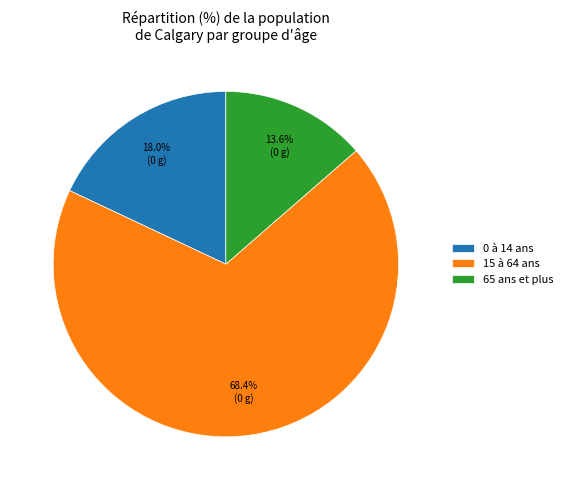

The 65 ans et plus slice represents 23% of the pie. True or false?

False